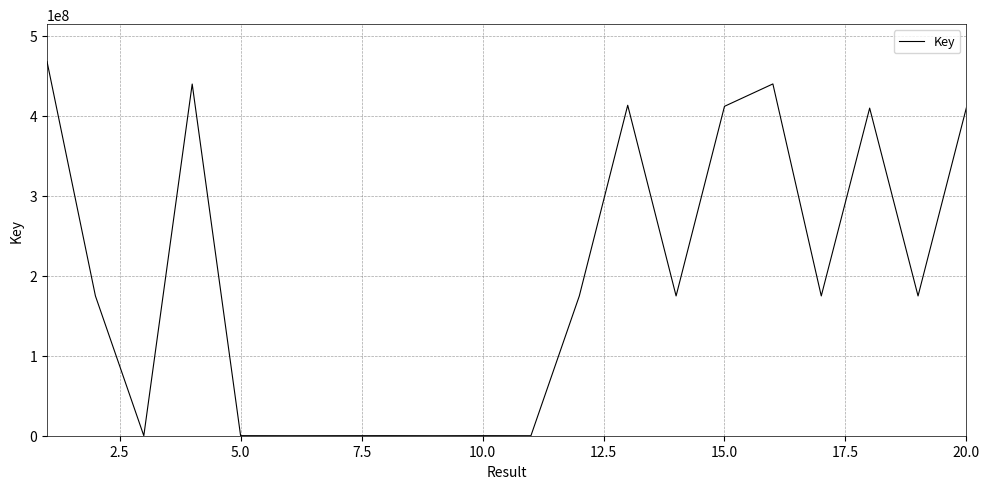

What is the greatest value displayed?

467561428